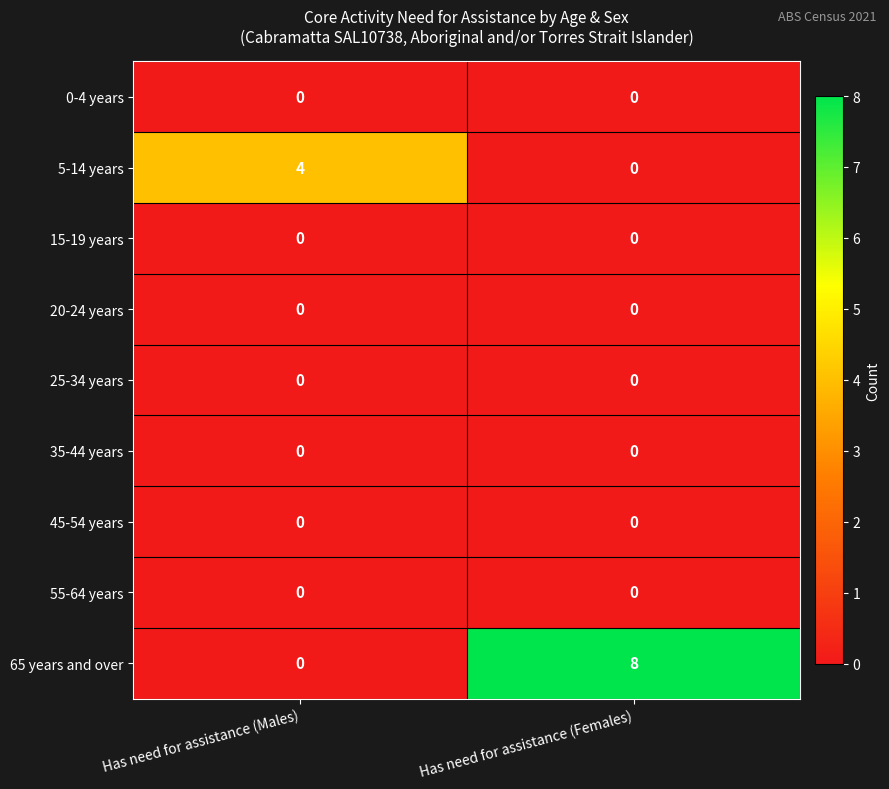

What is the greatest value displayed?

8